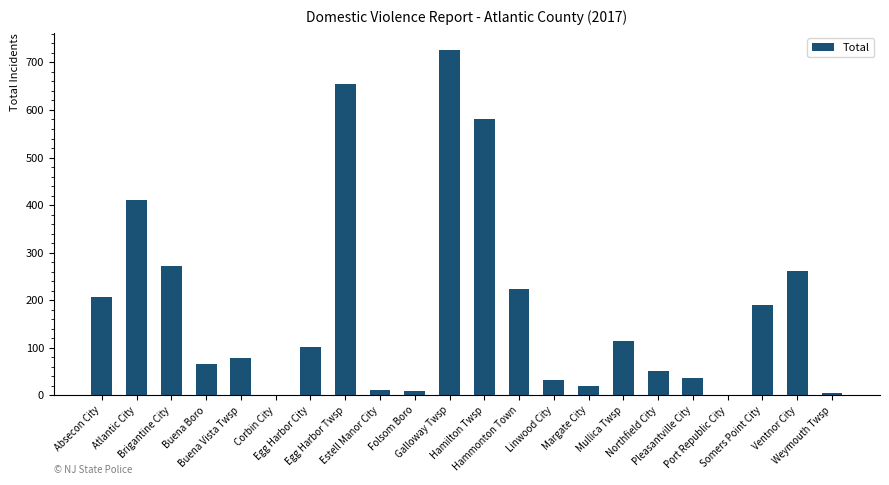

What is the sum of the values at Atlantic City and Hamilton Twsp?

991